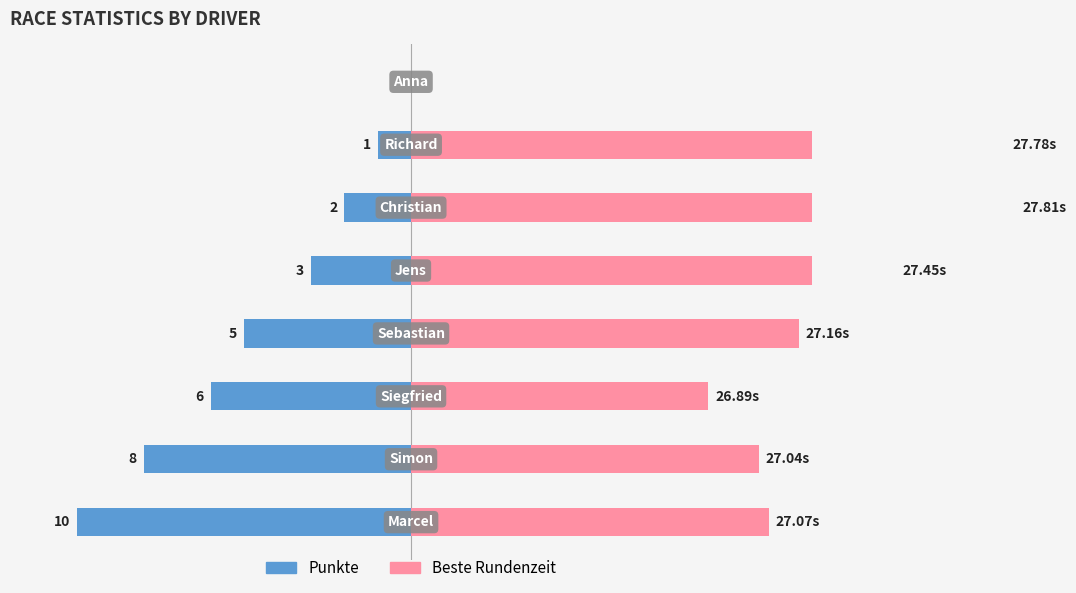

What are all the series names shown in the legend?

Punkte, Beste Rundenzeit